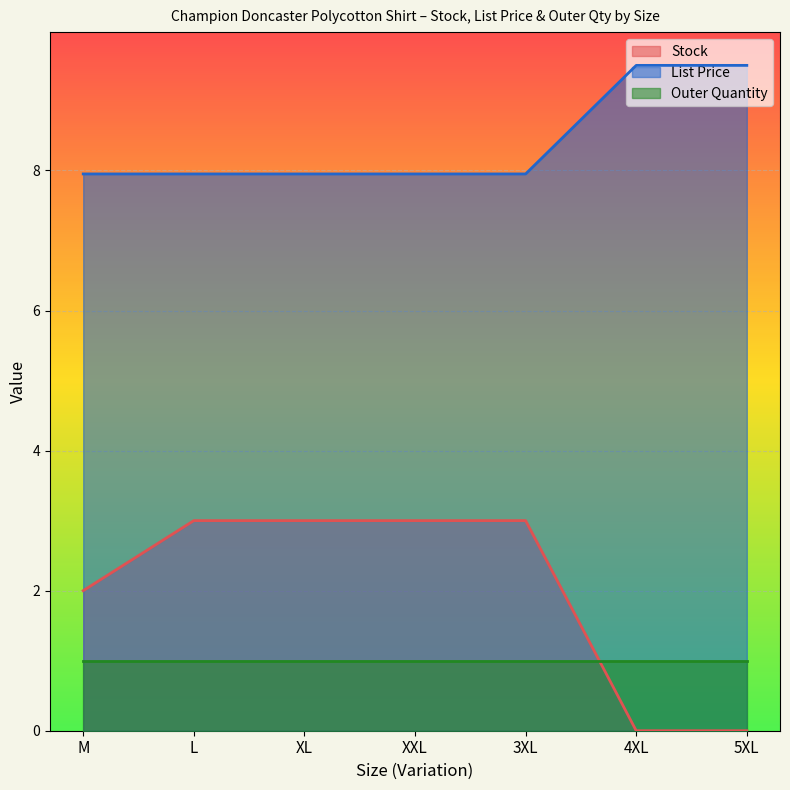

Which series has the largest total across all categories?

List Price